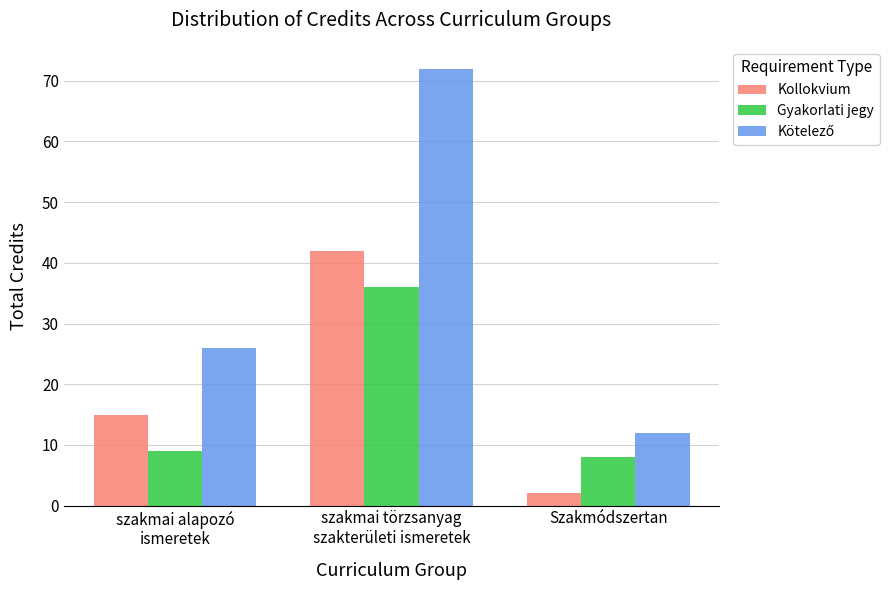

What is the maximum value shown in the chart?

72